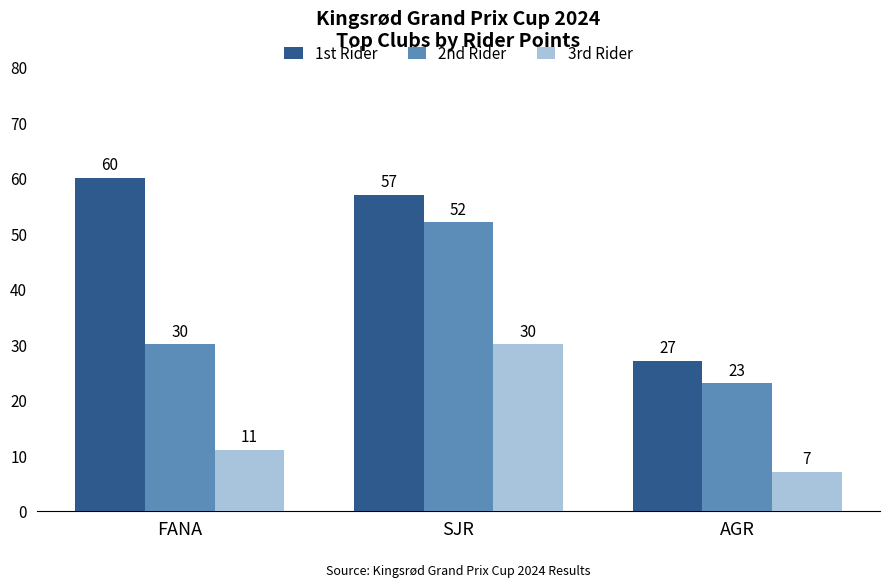

What is the difference between the 2nd Rider values at AGR and SJR?

29